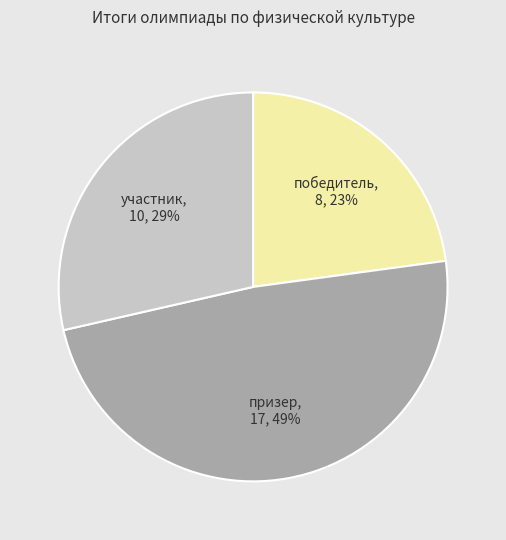

Which slice is the largest?

призер